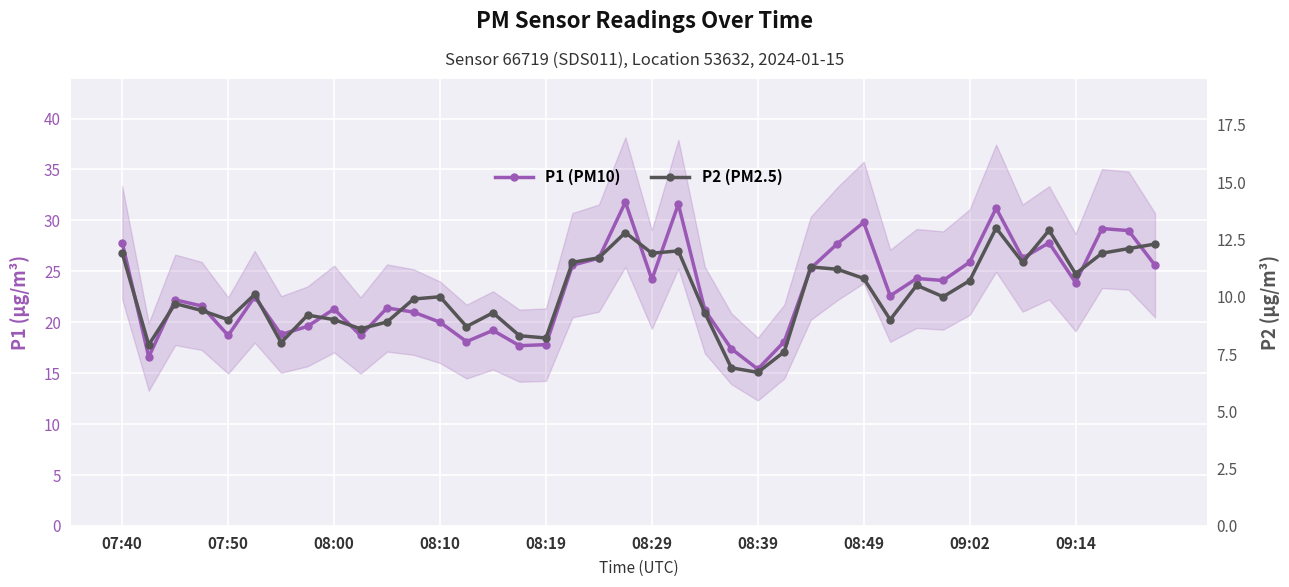

True or false: P1 (PM10) and P2 (PM2.5) intersect in this chart.

False